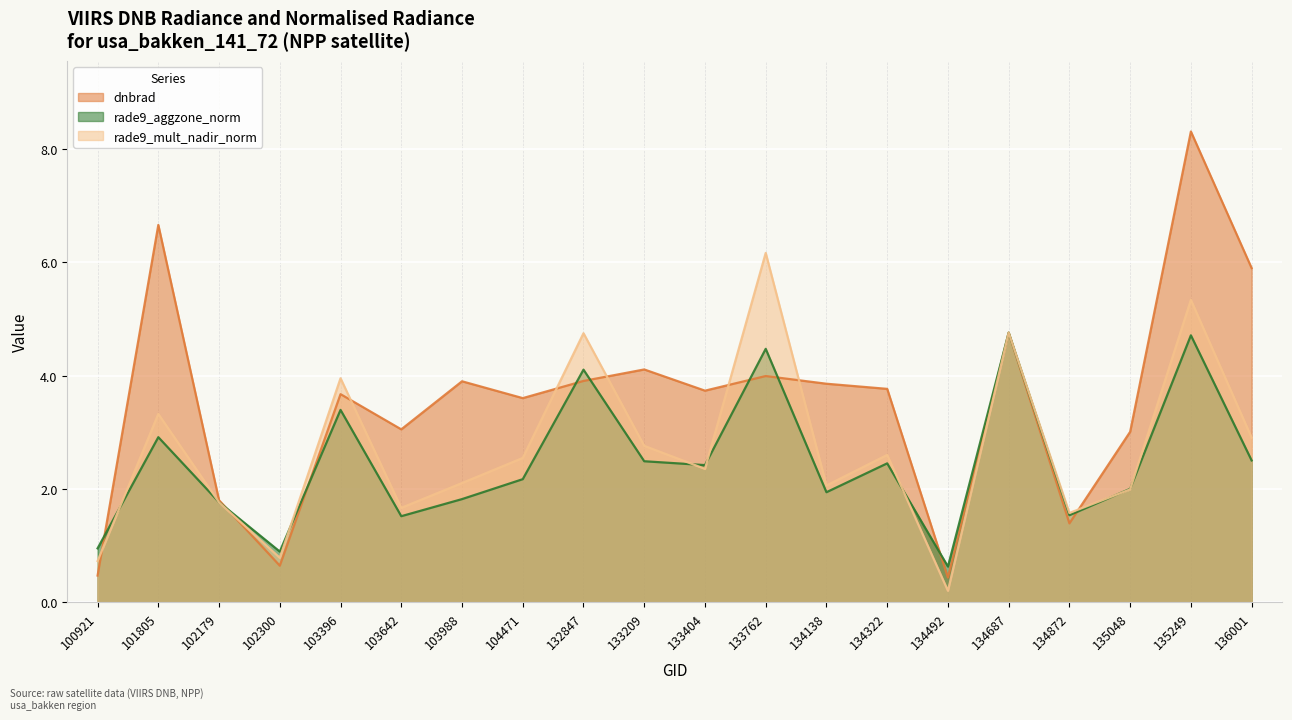

How many categories are shown in the chart?

20